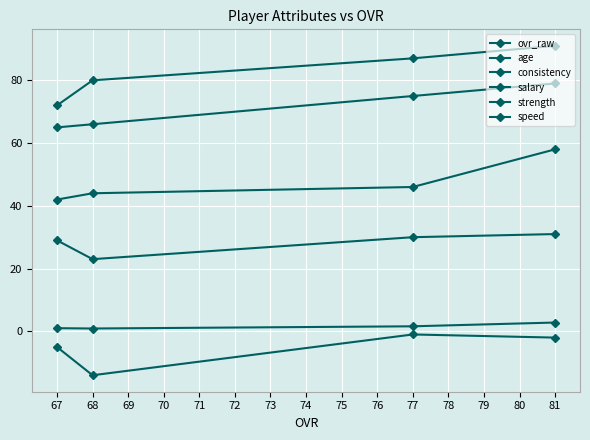

What is the greatest value displayed?

91.0